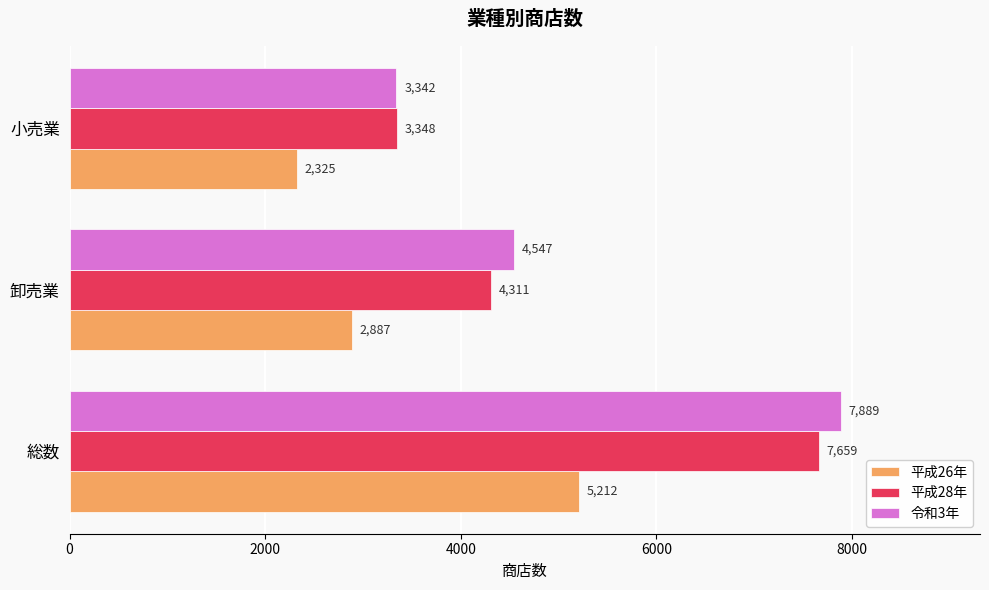

True or false: 平成26年 has a value of 1322 at 小売業.

False